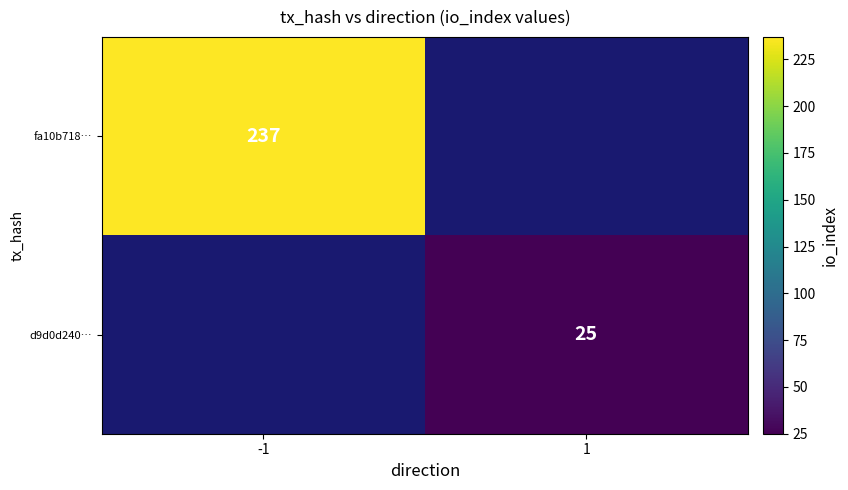

The value of fa10b718… at -1 is 237. True or false?

True